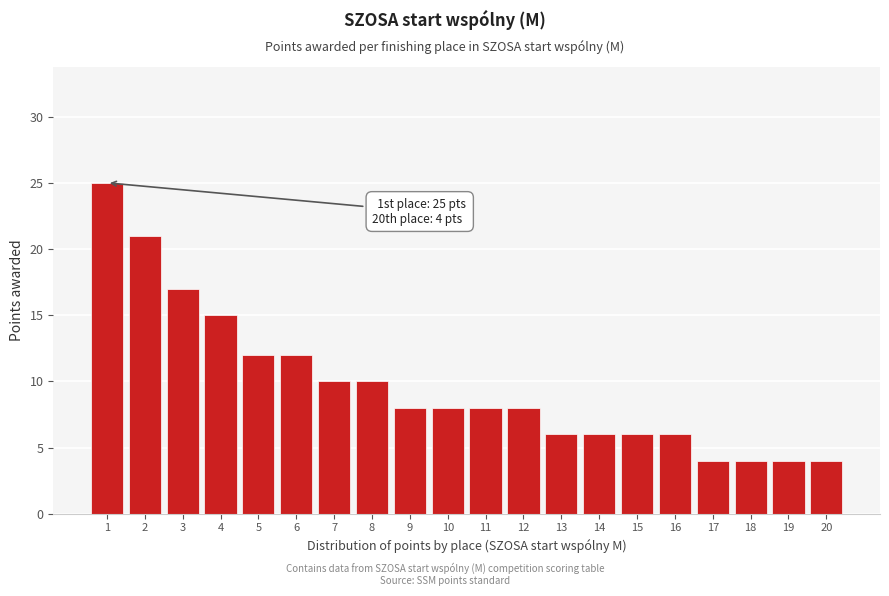

Reading left to right, what are all the values shown in this chart?

1=25	2=21	3=17	4=15	5=12	6=12	7=10	8=10	9=8	10=8	11=8	12=8	13=6	14=6	15=6	16=6	17=4	18=4	19=4	20=4